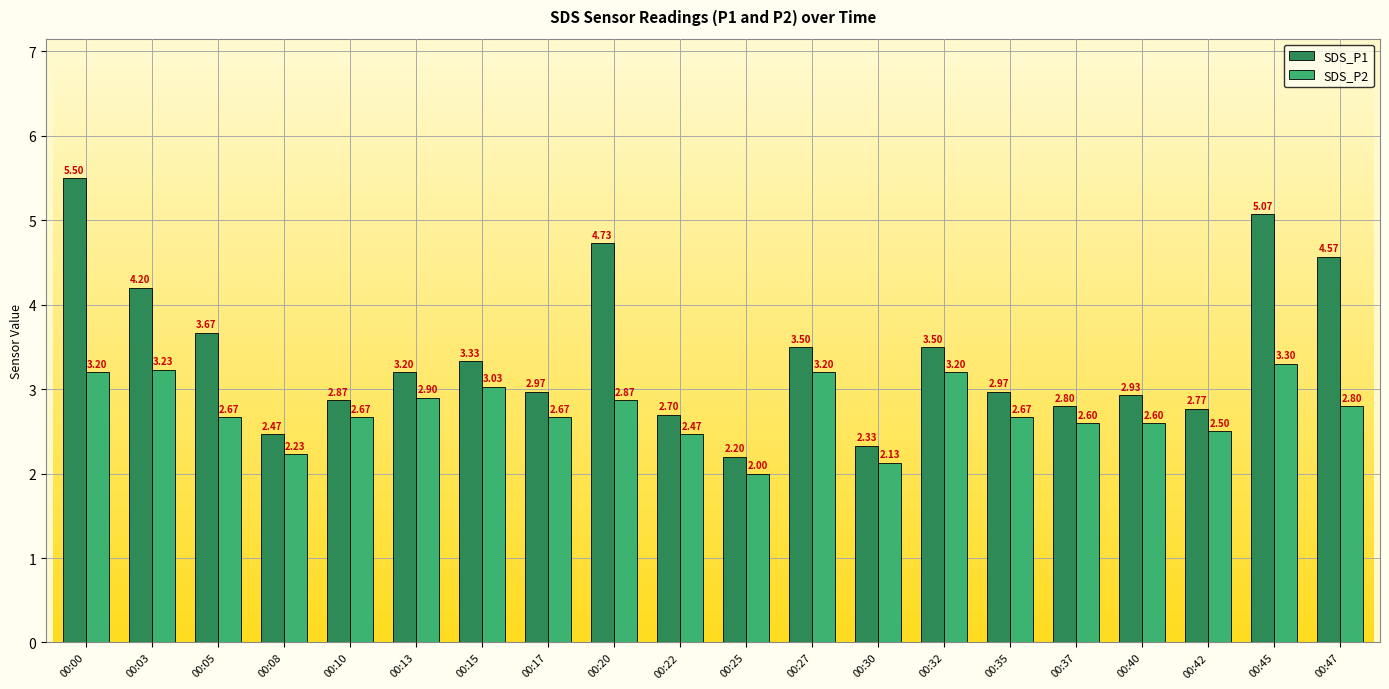

How many values in the SDS_P2 series exceed 2?

19